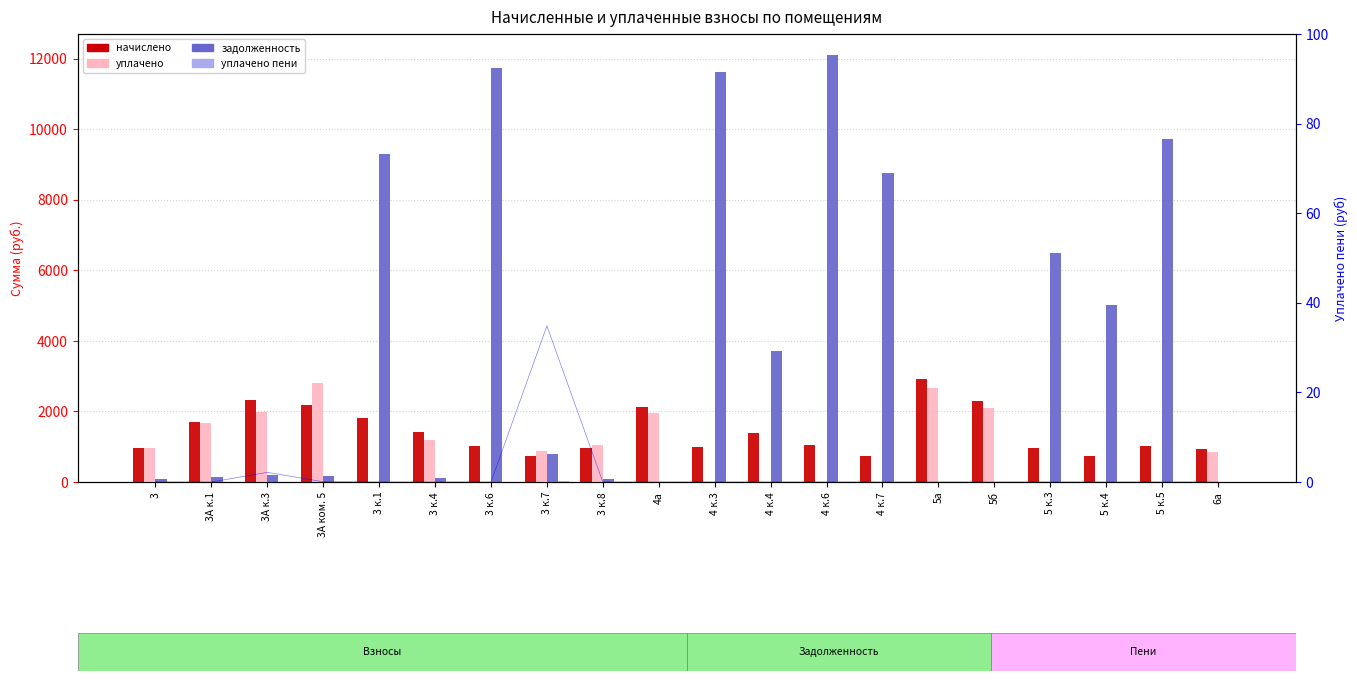

True or false: уплачено has a value of 0.0 at 3 к.6.

True